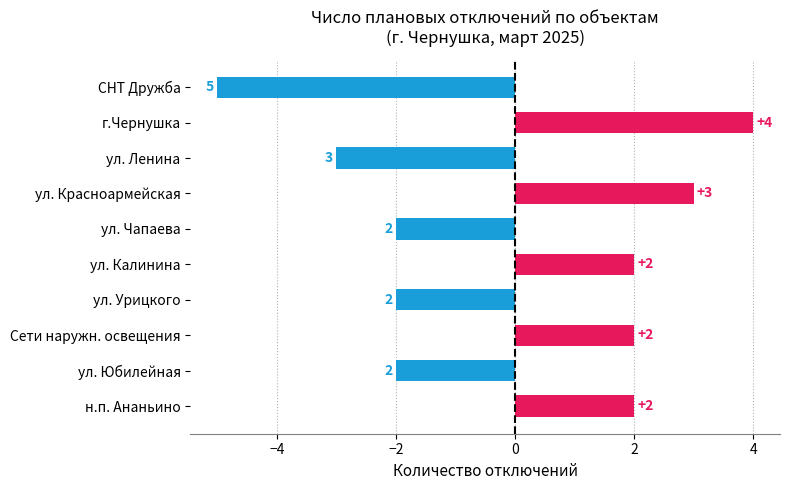

Is it true that the value at ул. Юбилейная is -4?

False